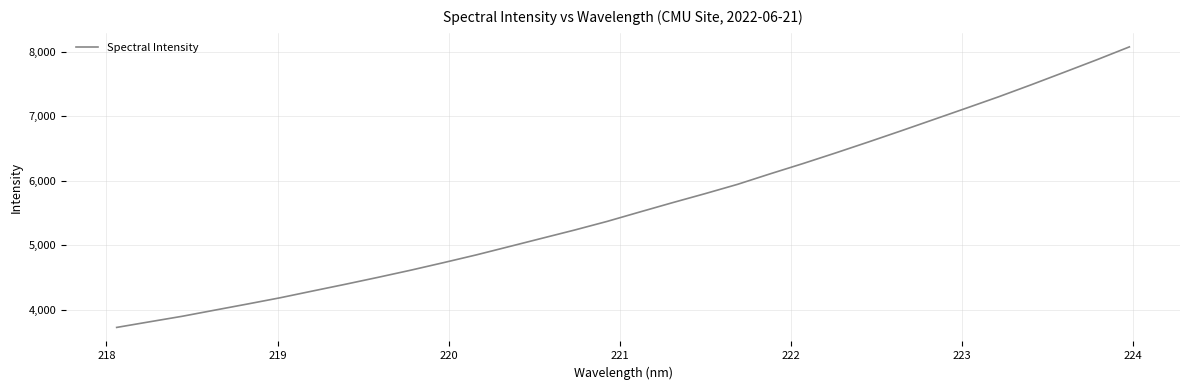

Reading left to right, list all the values displayed in this chart.

3729.9	3816.5	3902.2	3997.7	4092.5	4189.3	4294.6	4399.0	4506.4	4617.1	4733.7	4853.4	4981.1	5109.5	5237.3	5371.6	5517.4	5661.4	5801.6	5946.7	6109.6	6267.9	6432.5	6601.4	6773.7	6949.4	7125.6	7303.4	7489.9	7681.6	7875.0	8075.0